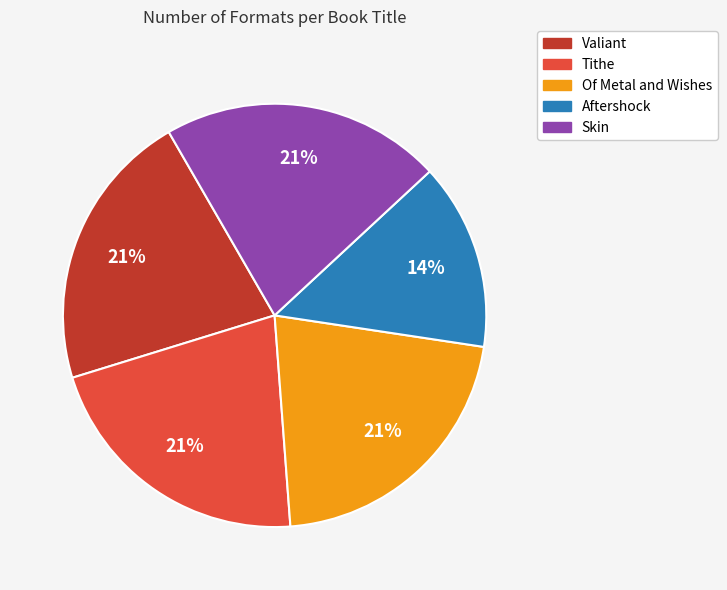

How many segments does this pie chart have?

5